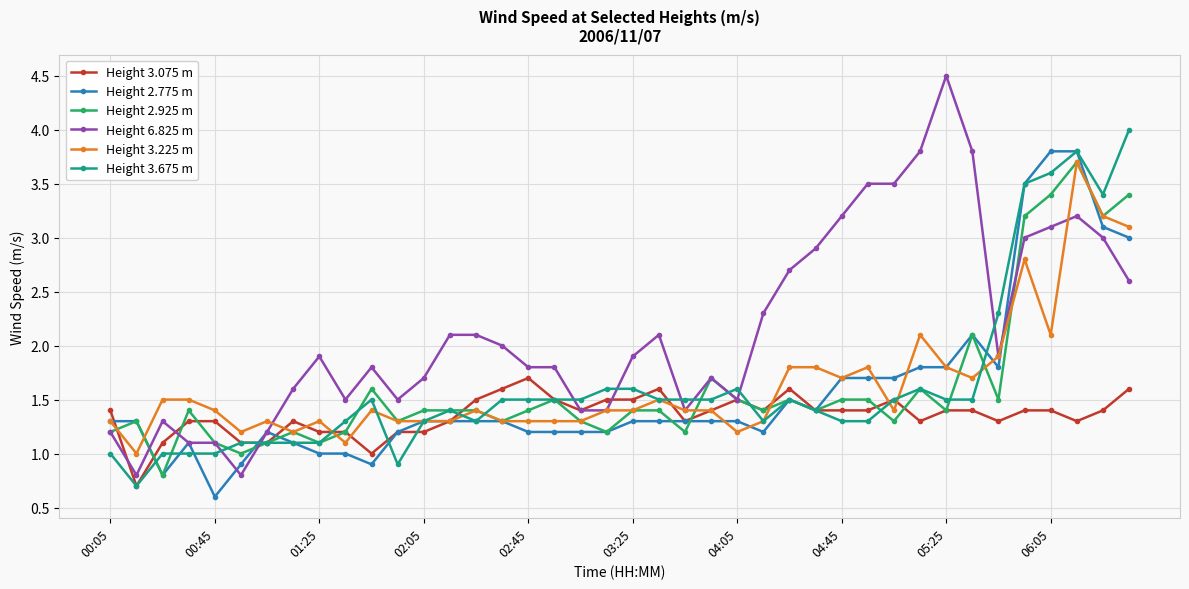

What is the difference between the second highest and second lowest values in the Height 2.925 m series?

2.4